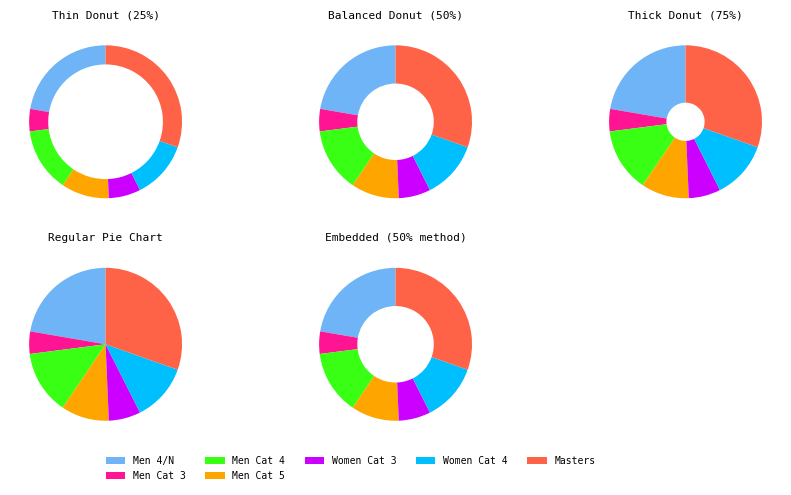

Which category has the smallest portion of the pie?

Men Cat 3